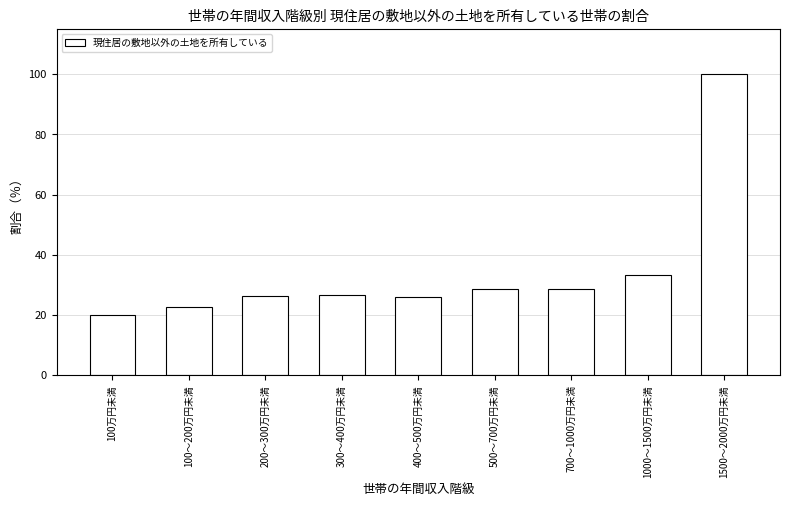

At which label is the value closest to 60?

1000～1500万円未満